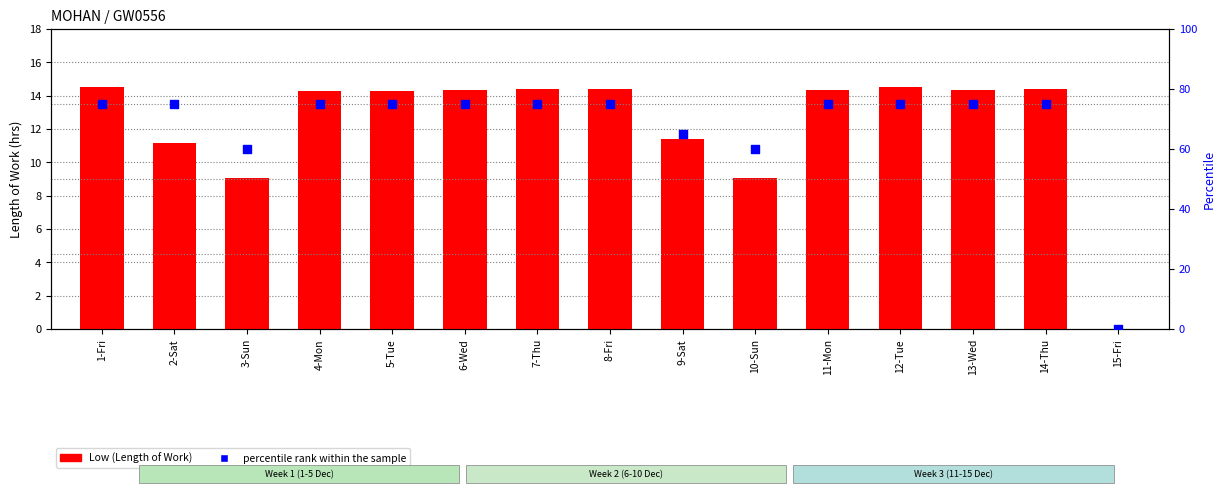

What is the total value across all series at 5-Tue?

89.3